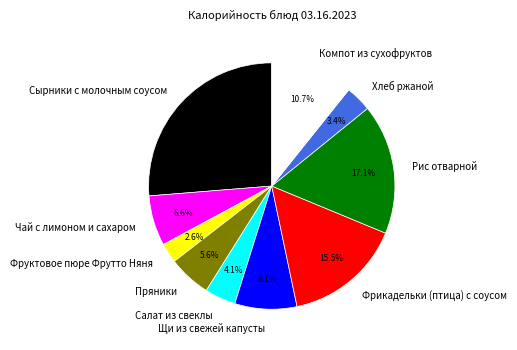

The Щи из свежей капусты slice represents 8% of the pie. True or false?

True